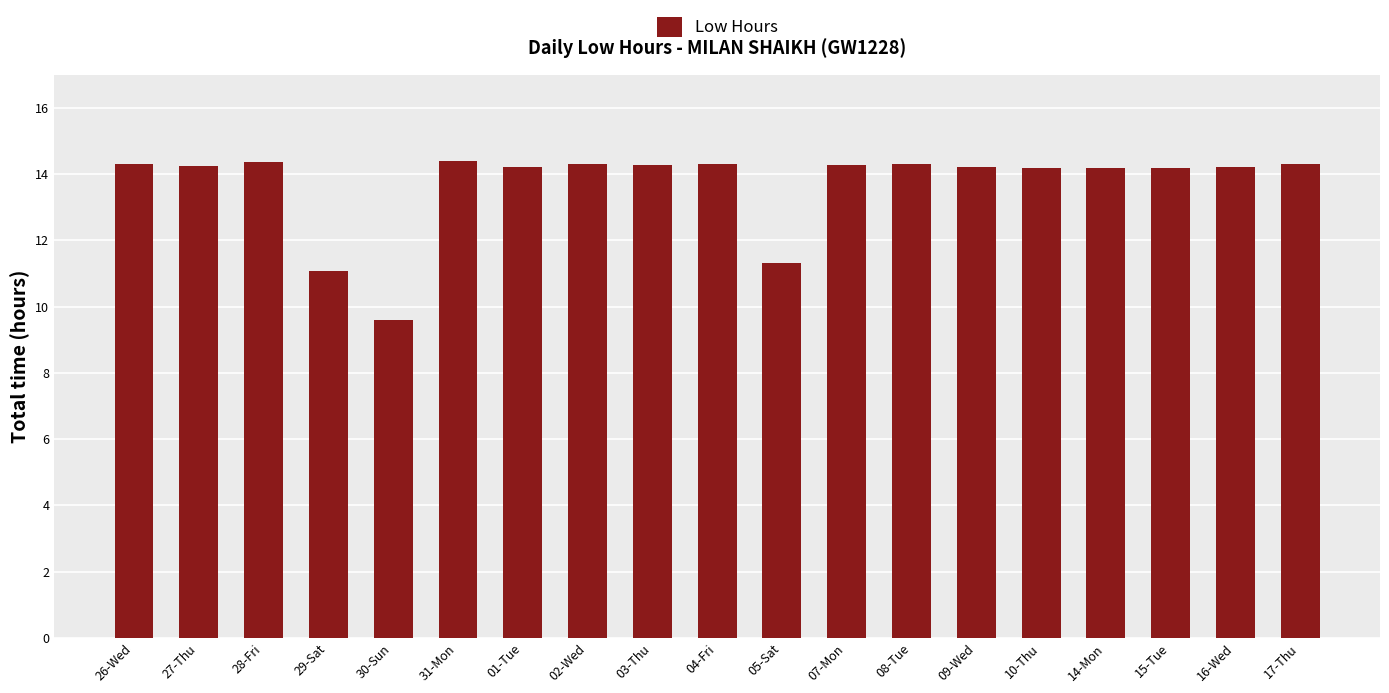

What is the difference between the second highest and second lowest values?

3.3